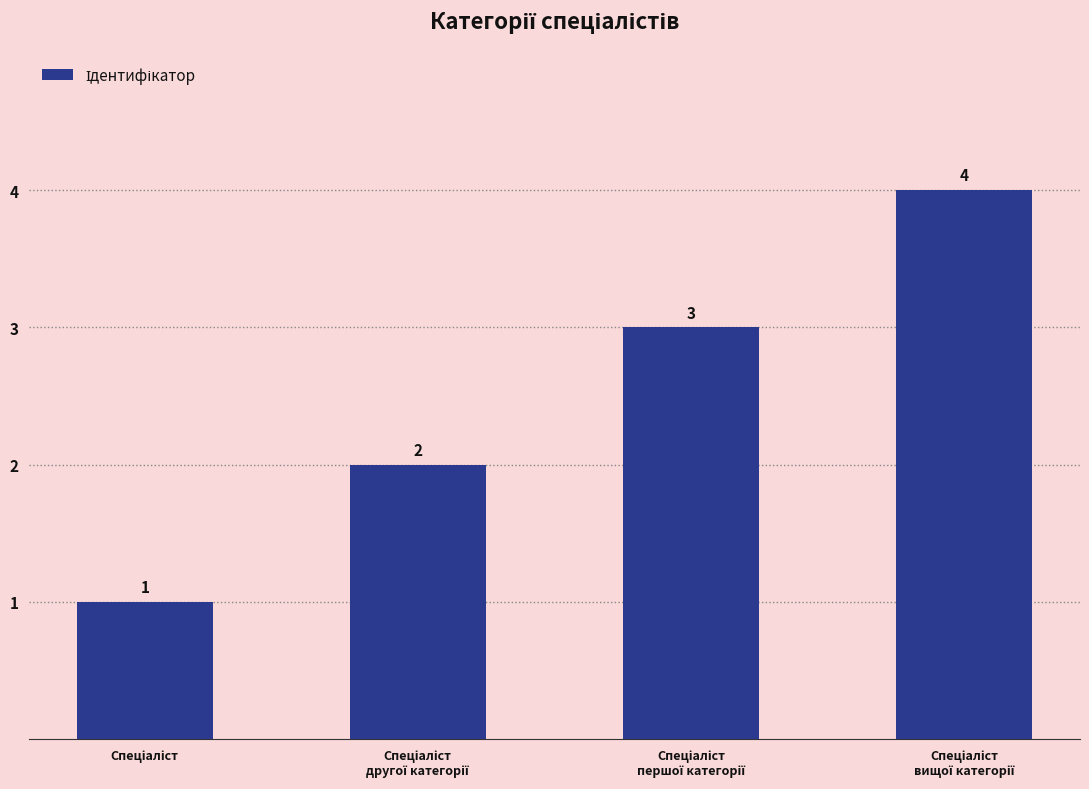

What is the minimum value shown in the chart?

1